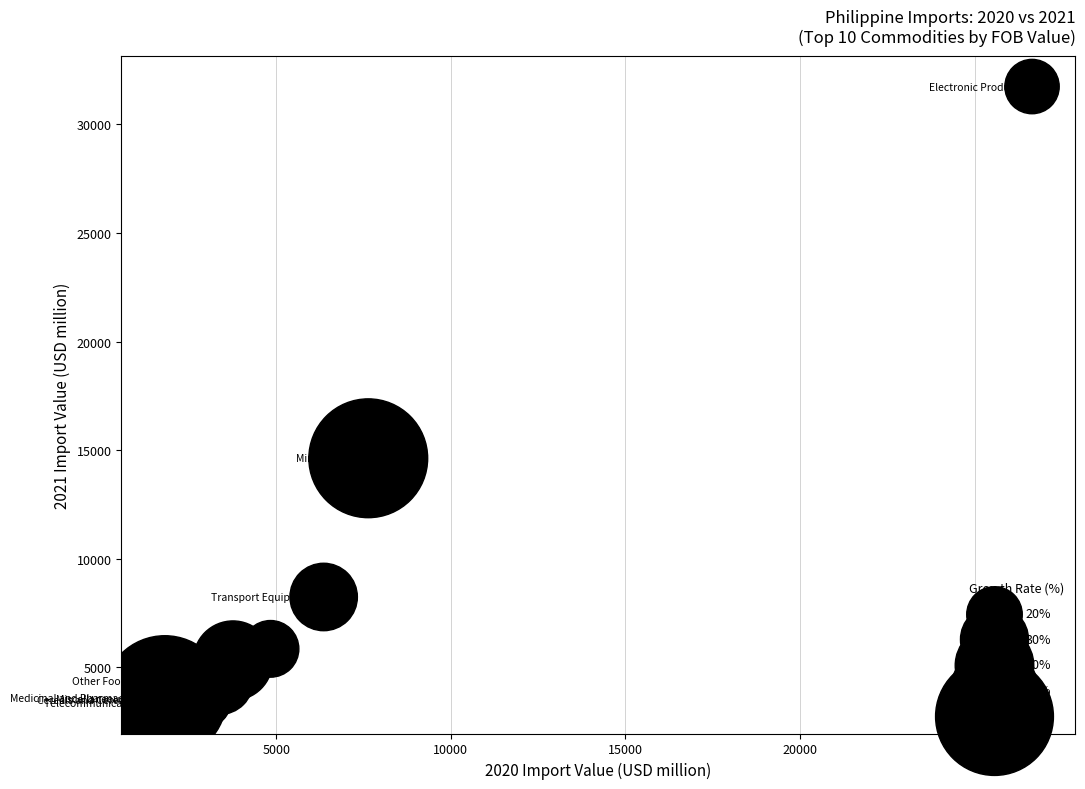

What Y value in the scatter plot is closest to 17553?

14621.5